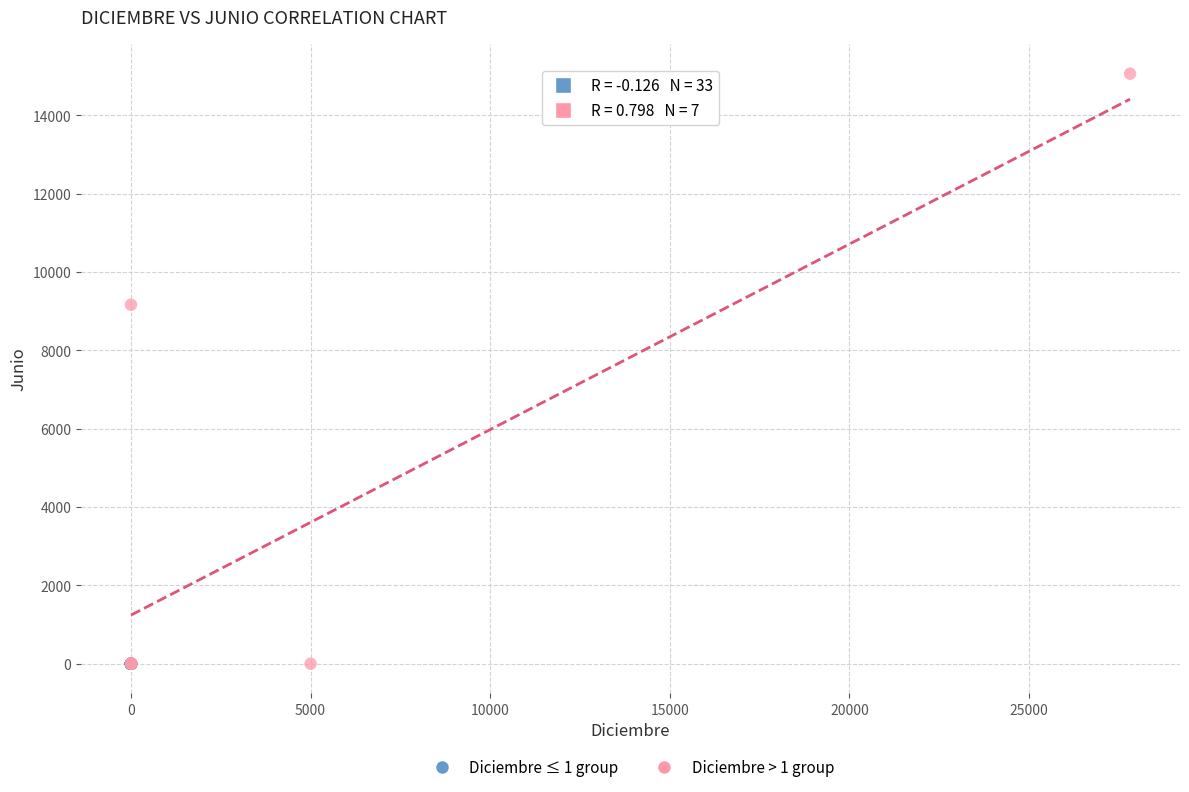

Which series reaches the maximum Y coordinate?

Diciembre > 1 group